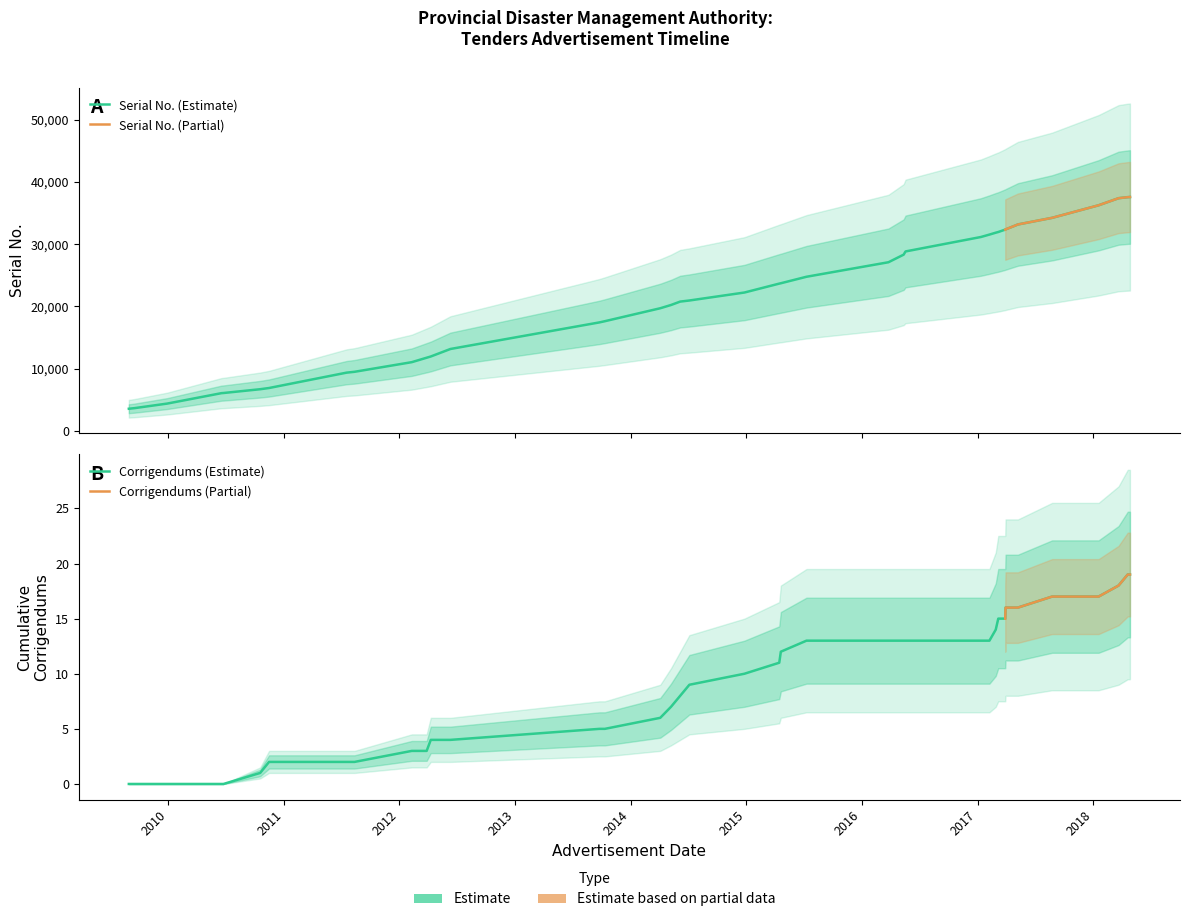

What is the change in value from 2011-08-12 to 2018-03-22?

+27905